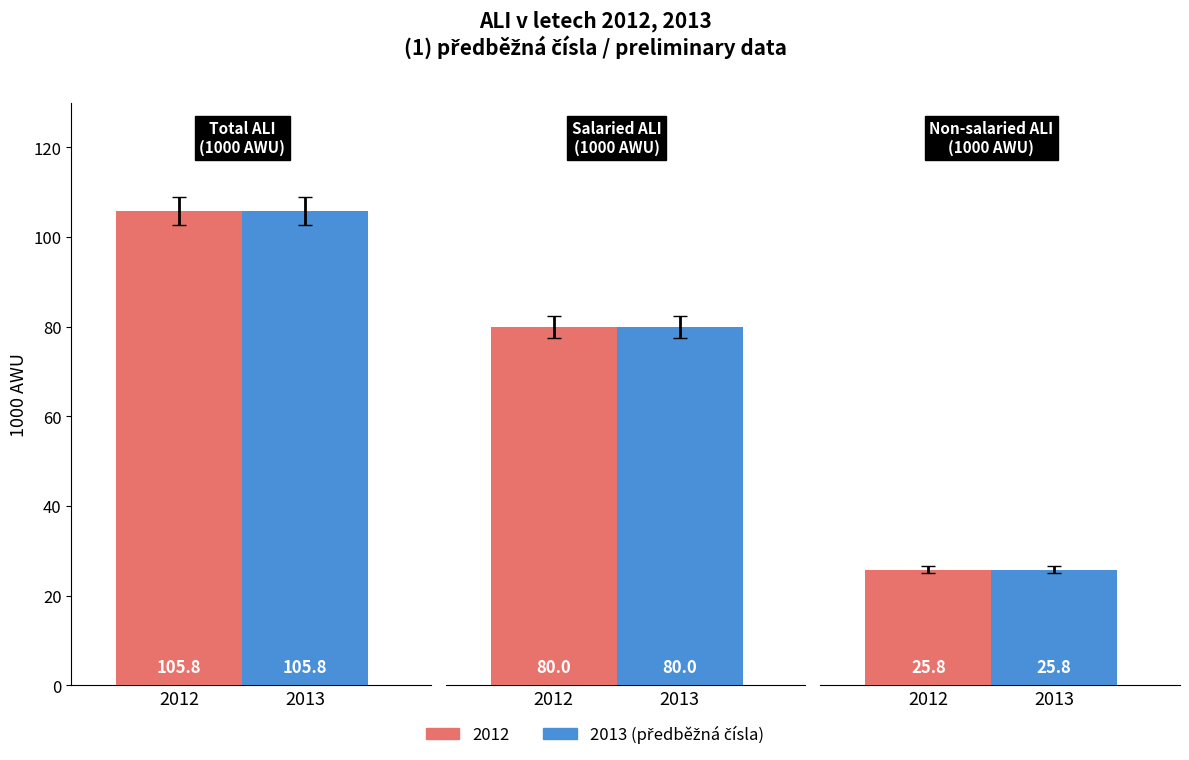

At which label does 2012 first exceed 80?

Total ALI (1000 AWU)